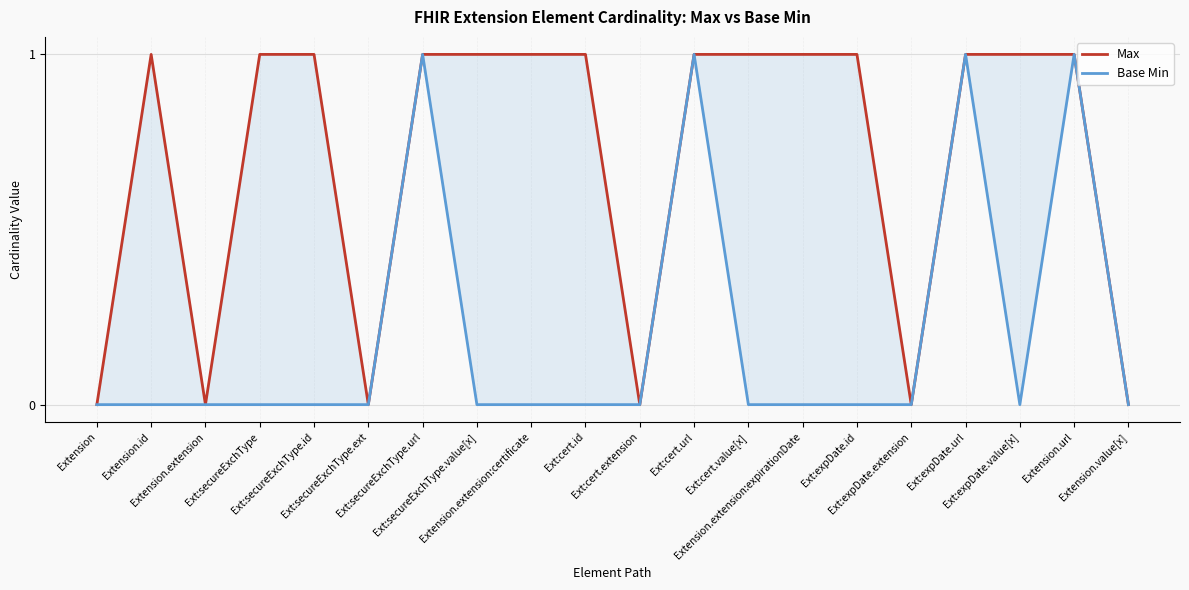

In Base Min, how many points are lower than both neighbors (excluding endpoints)?

1